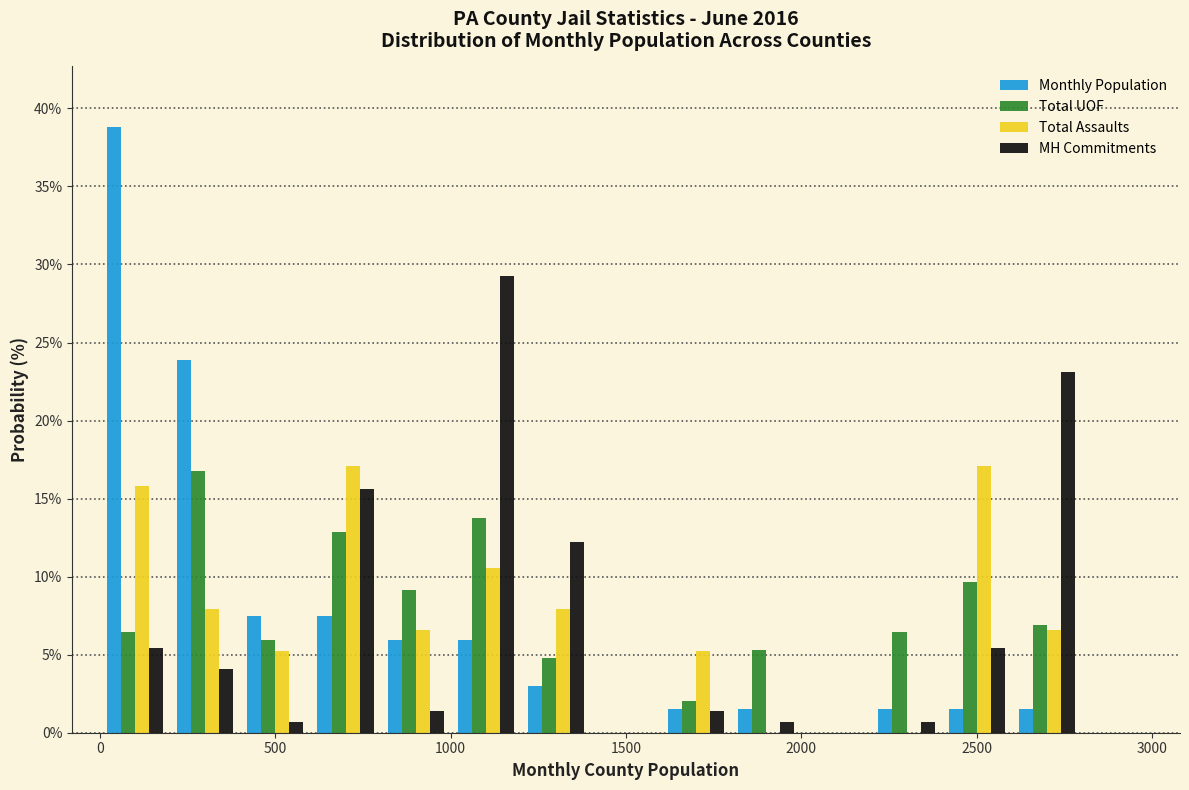

What is the height of the MH Commitments bar covering 1600 to 1800 on the x-axis? The values are not printed on the chart, so give them approximately, as read against the axis.

1.5